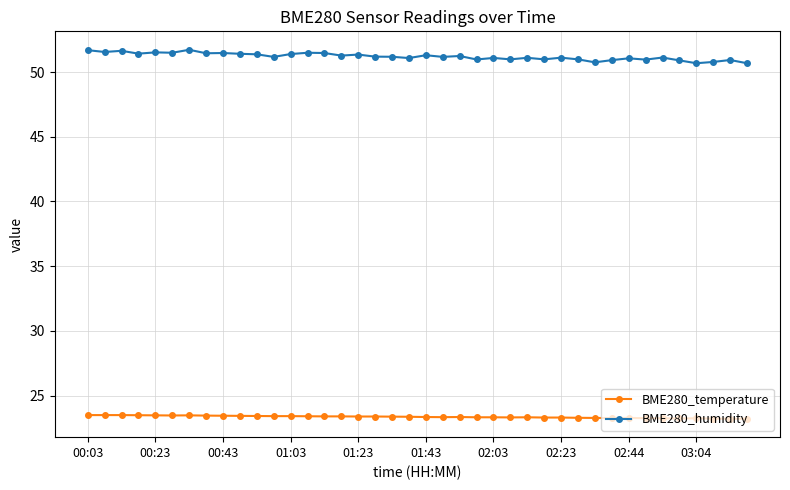

Rank the series by their maximum value, from lowest to highest.

BME280_temperature, BME280_humidity